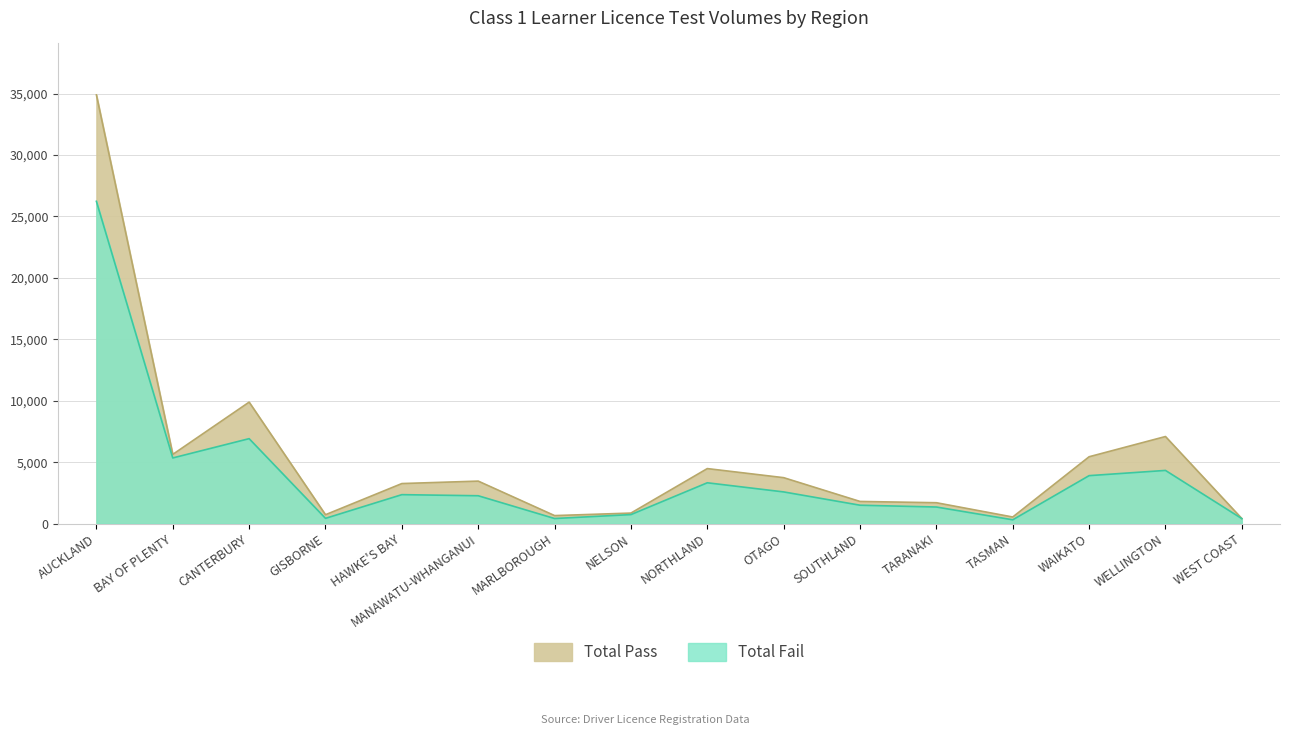

Where is the first local maximum for Total Pass?

CANTERBURY